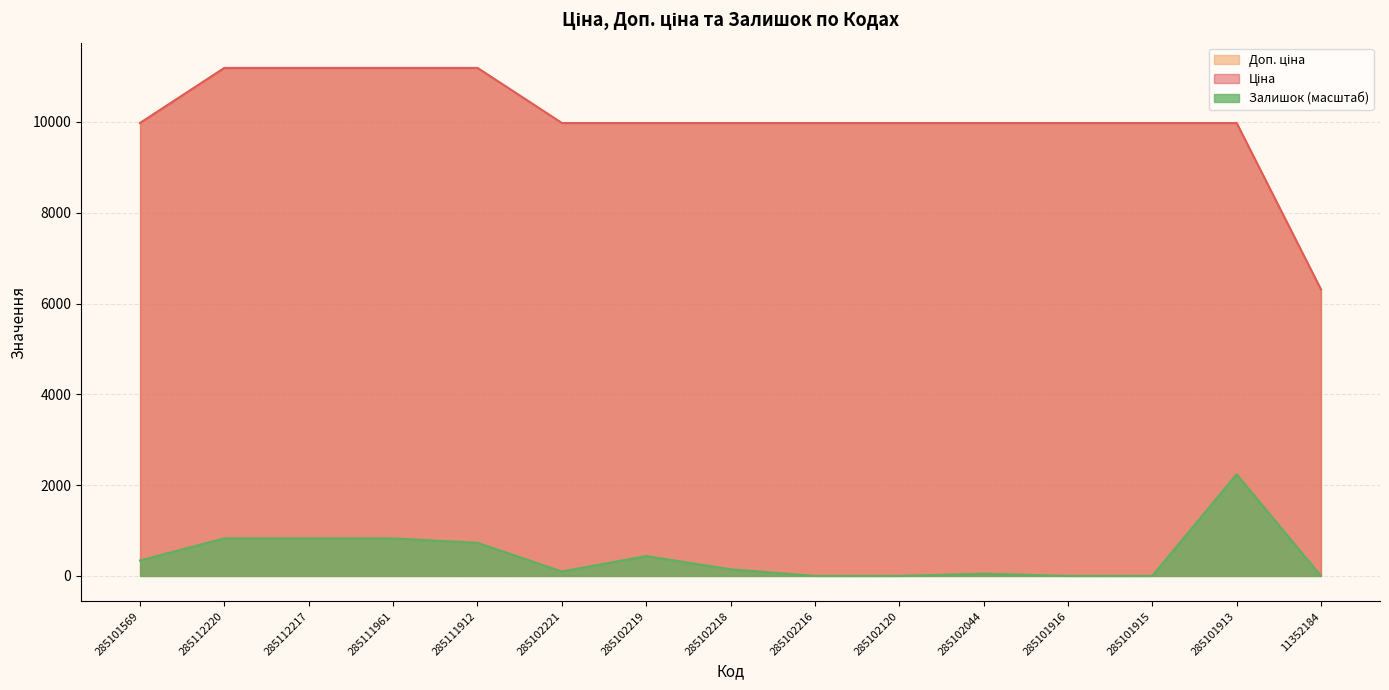

True or false: Ціна has more than 1 points higher than both neighbors.

False